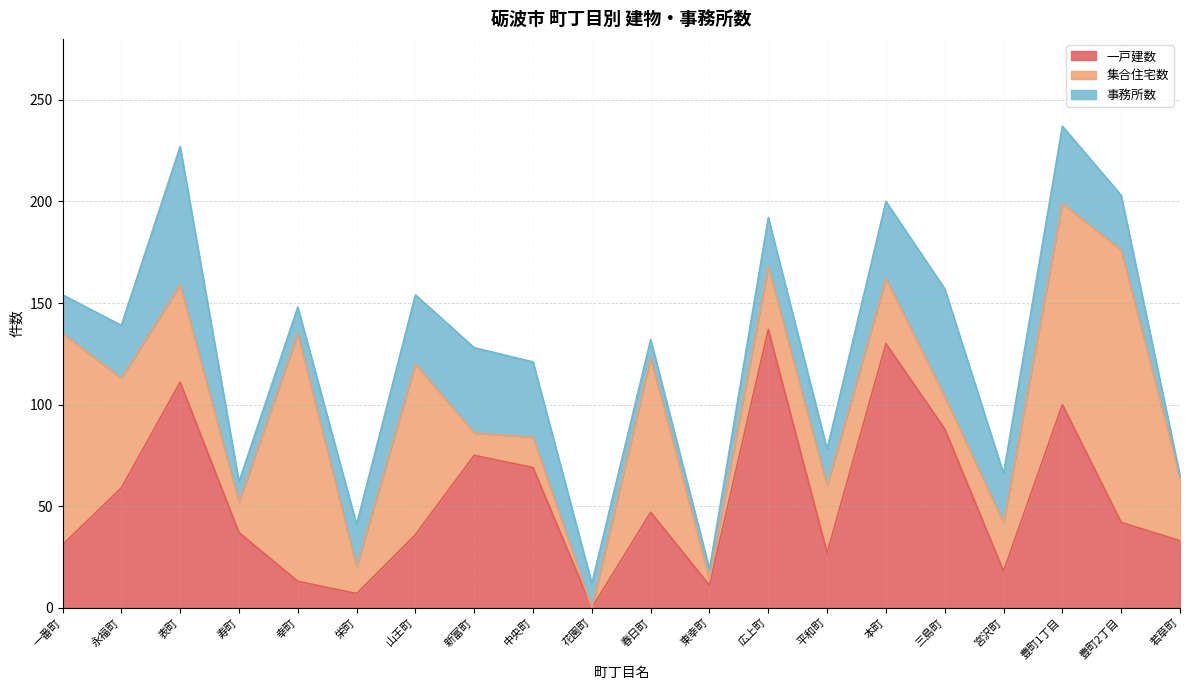

What is the approximate value of 一戸建数 at 豊町2丁目, to the nearest 50?

50